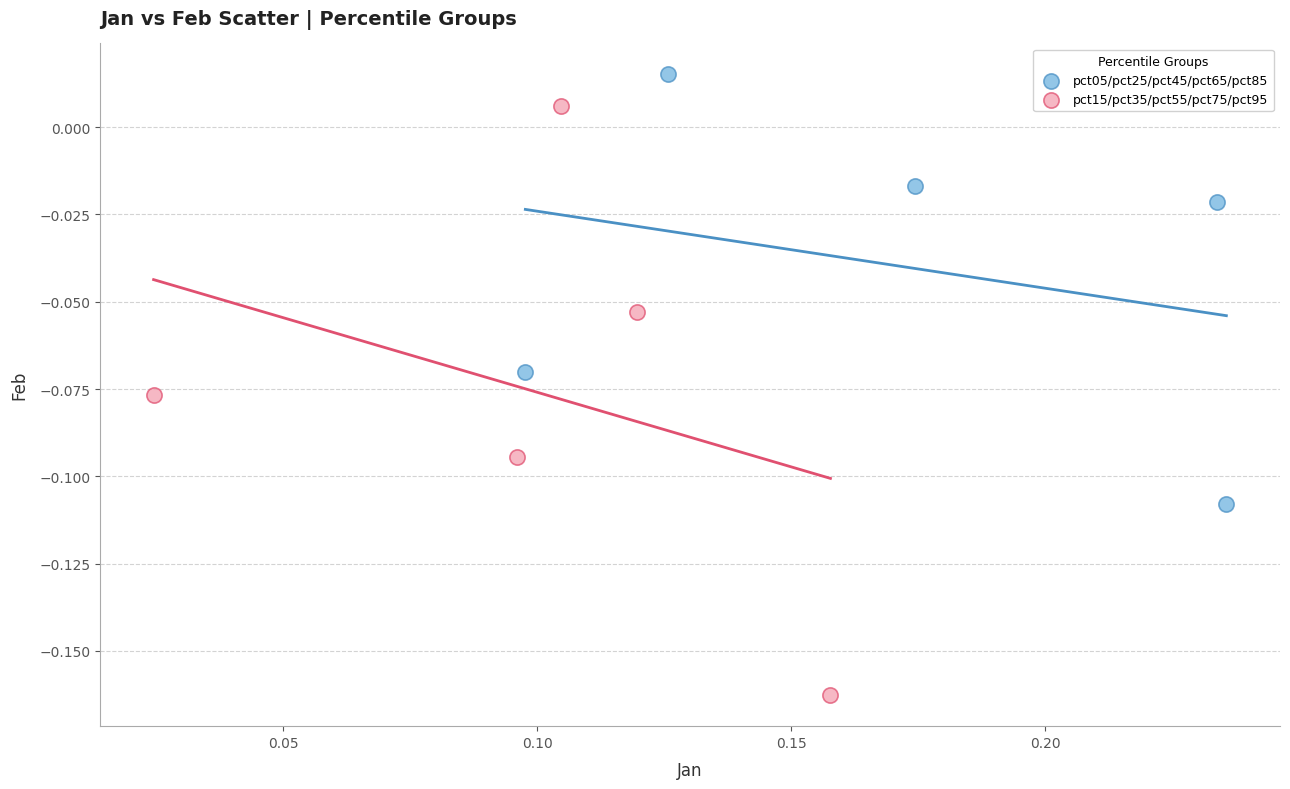

Which series has the widest spread of Y values?

pct15/pct35/pct55/pct75/pct95